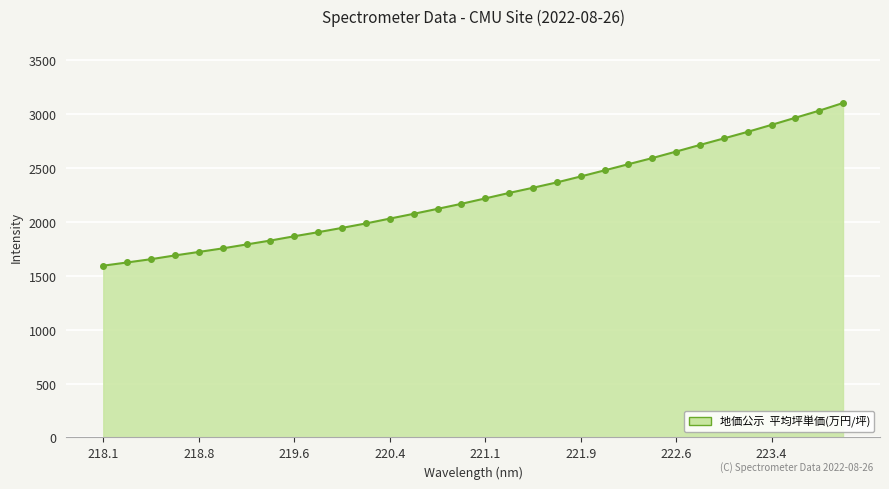

What is the average value?

2248.3